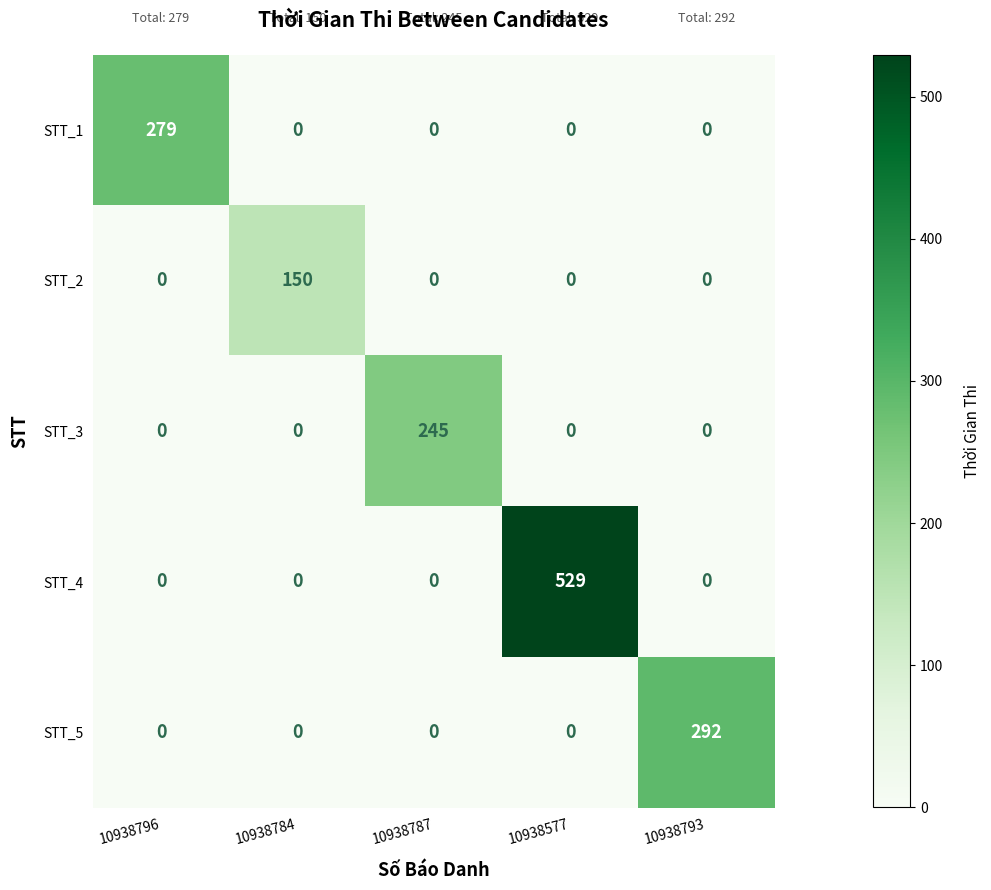

What is the spread (max minus min) of values at 10938577?

529